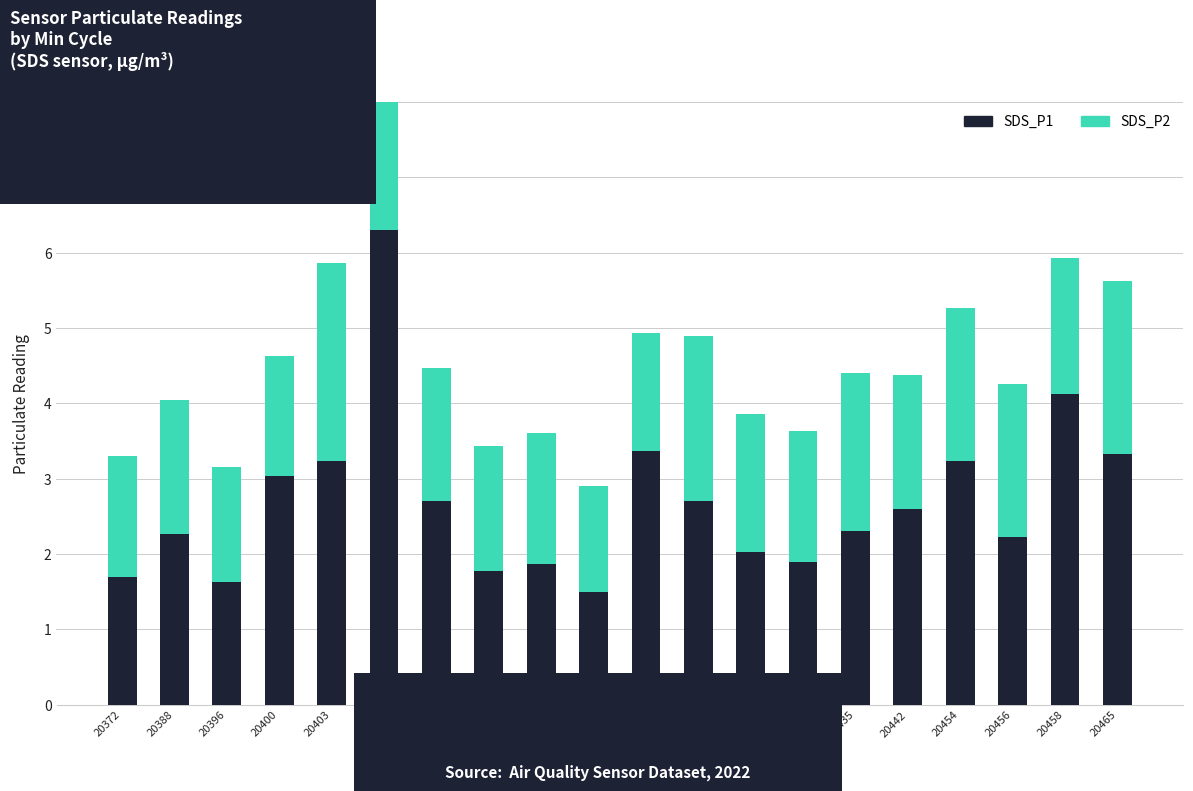

What is the average value of the SDS_P1 series?

2.7